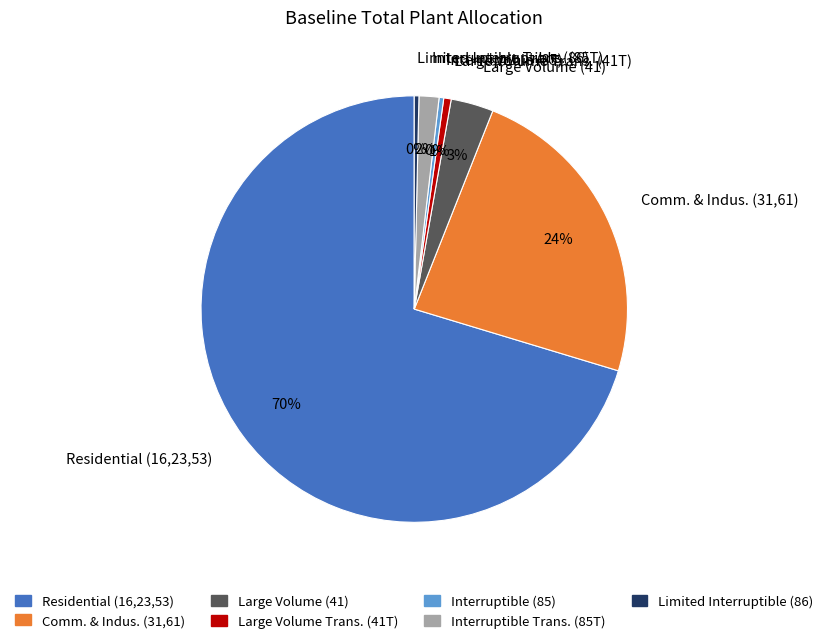

To the nearest percent, what percentage of the pie is Interruptible Trans. (85T)?

2%